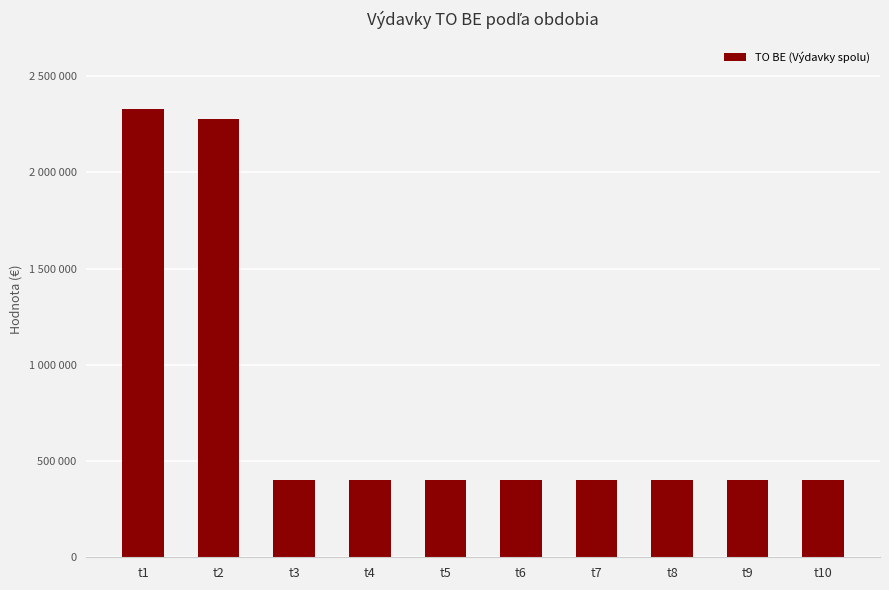

Are the bars horizontal?

No